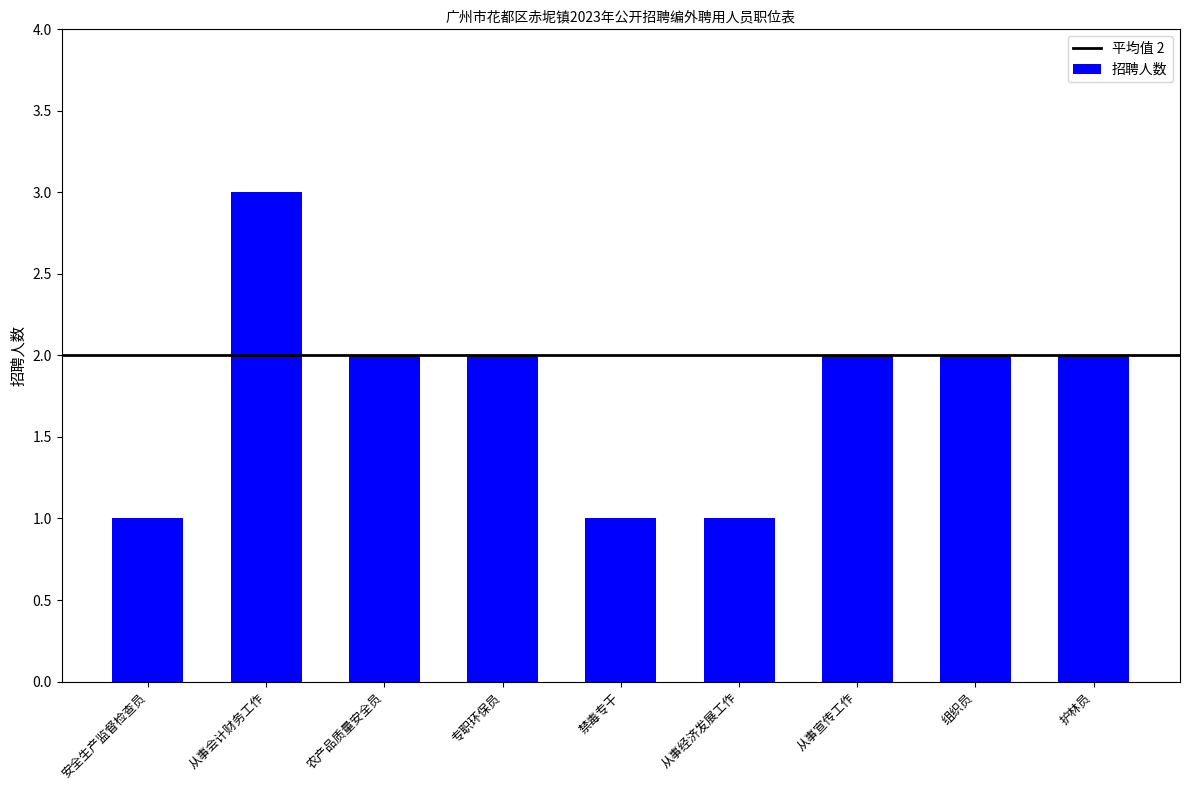

What is the greatest value displayed?

3